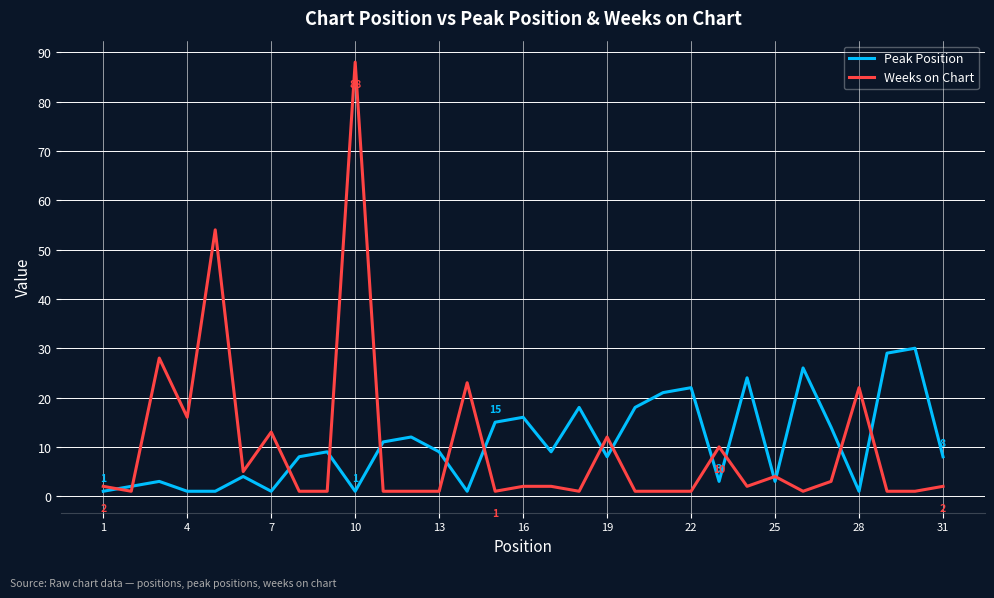

What is the highest value of the Peak Position series?

30